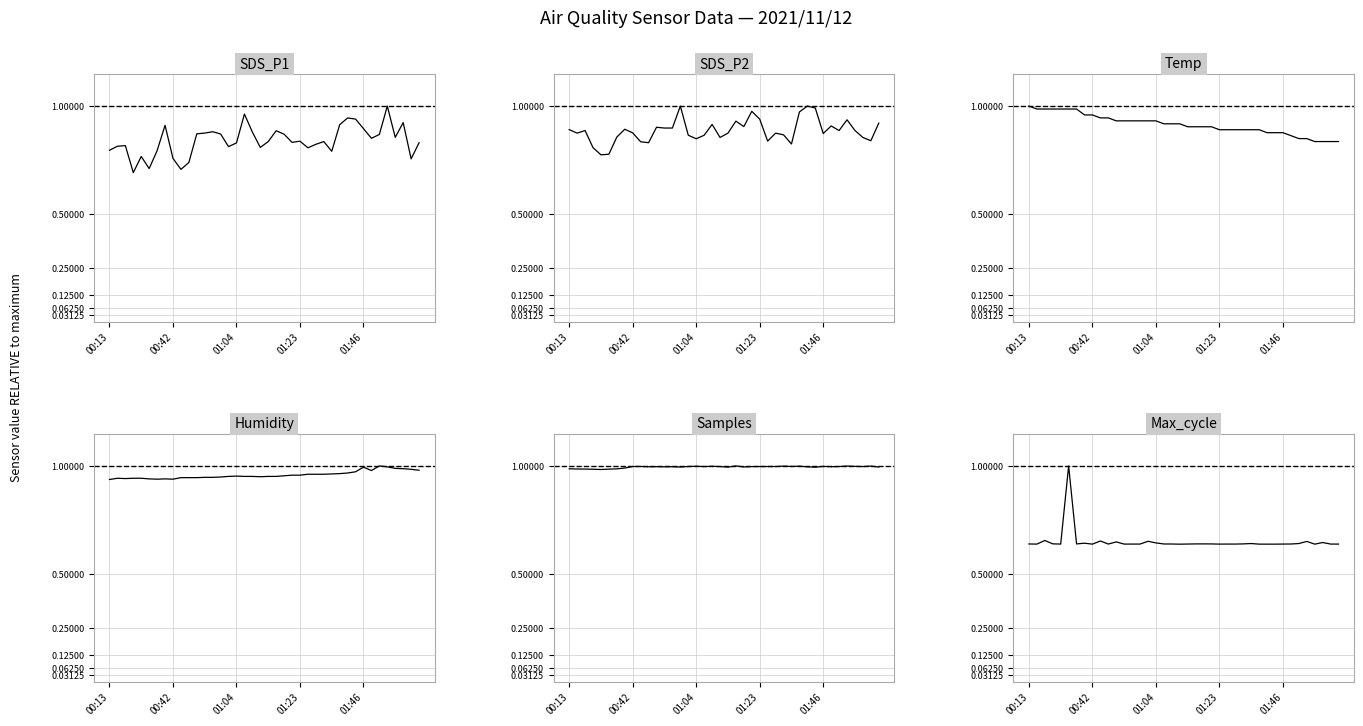

Which category has the lowest value across all series?

19